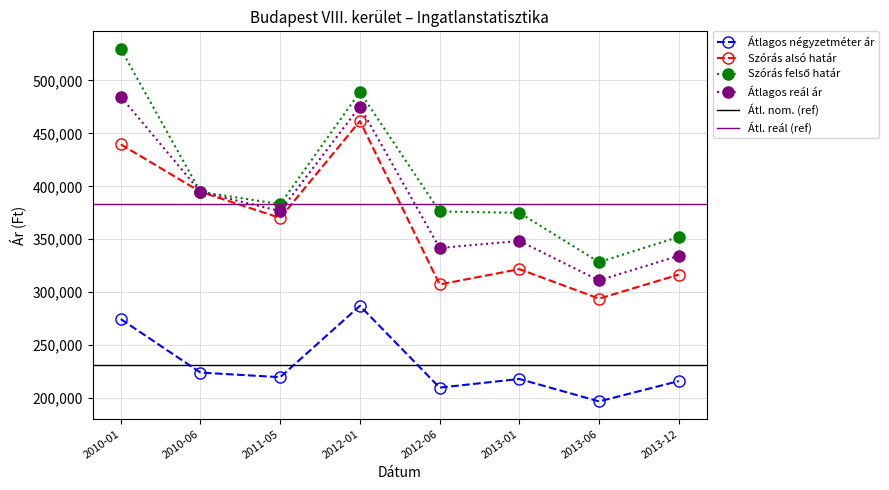

The Szórás alsó határ series shows 316607 at 2013-12. True or false?

True